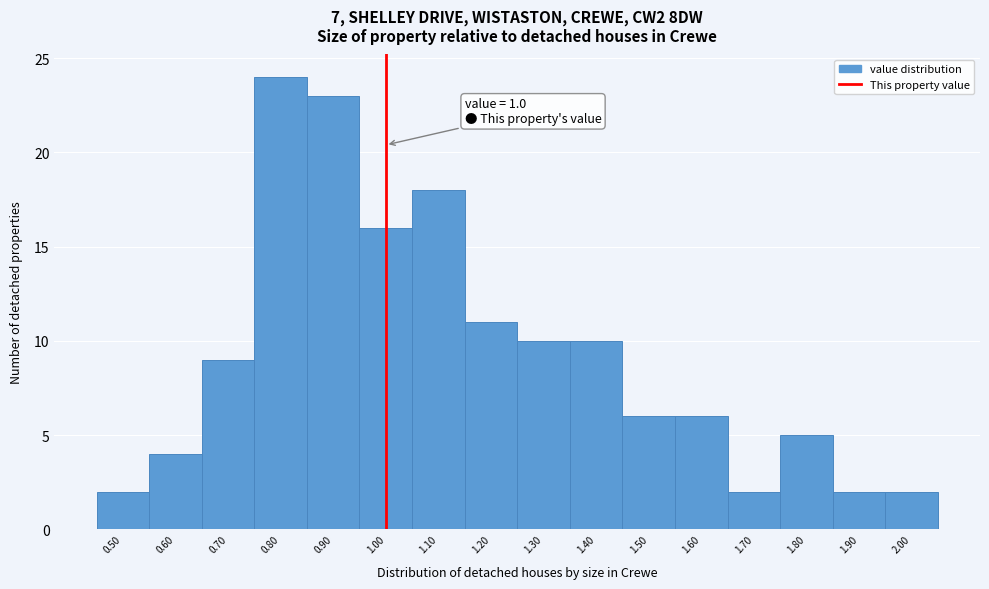

Which range on the x-axis has the tallest bar?

0.75 to 0.85